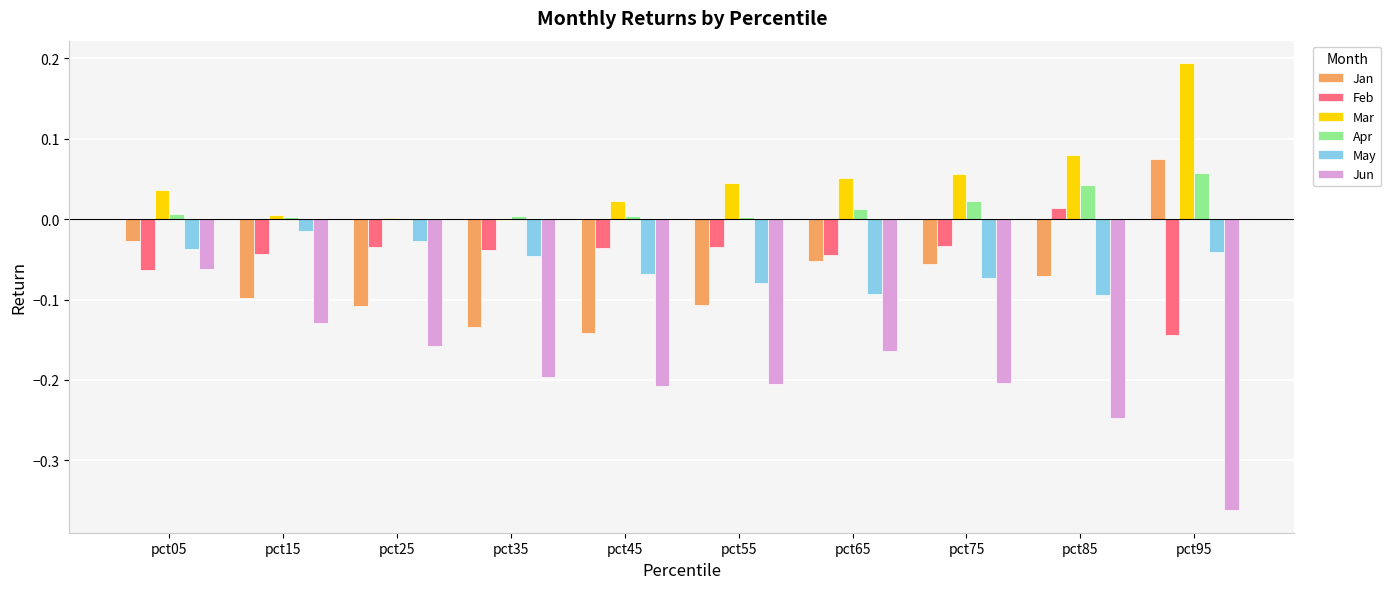

At which category does the chart reach its peak across all series?

pct95